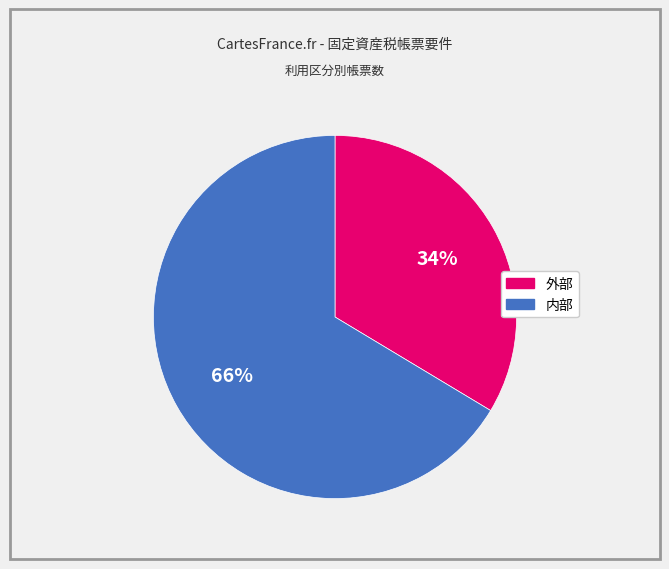

What is the ratio of the value at 外部 to the value at 内部?

0.5